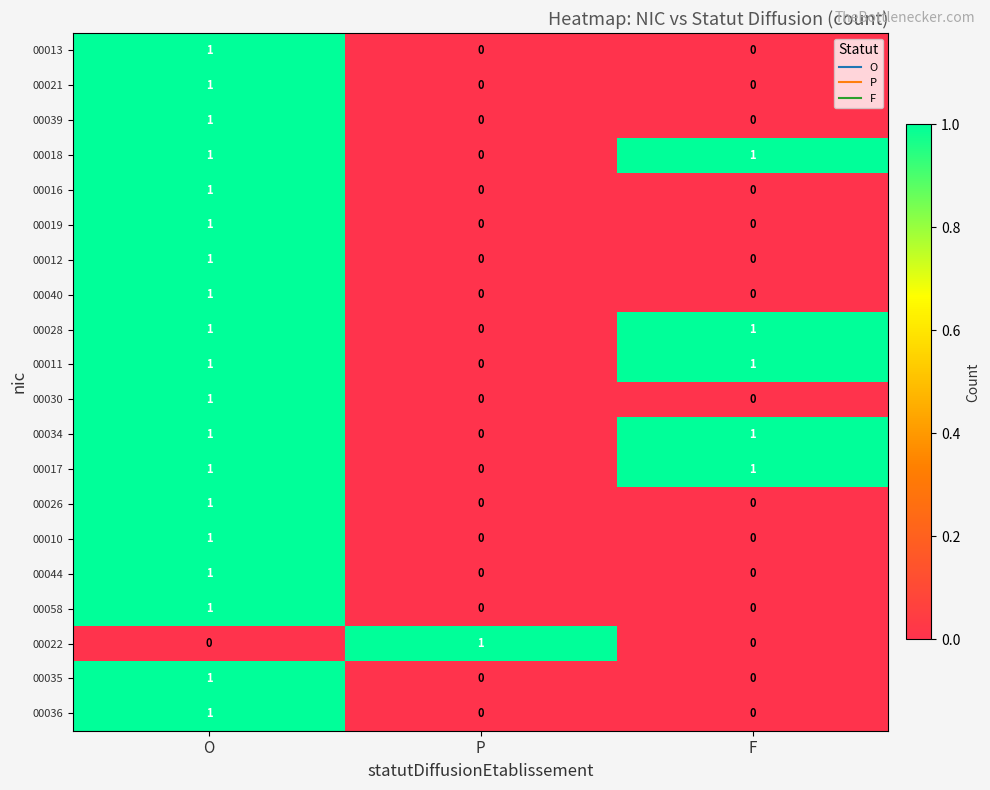

How many 00013 values are between 0 and 1?

3